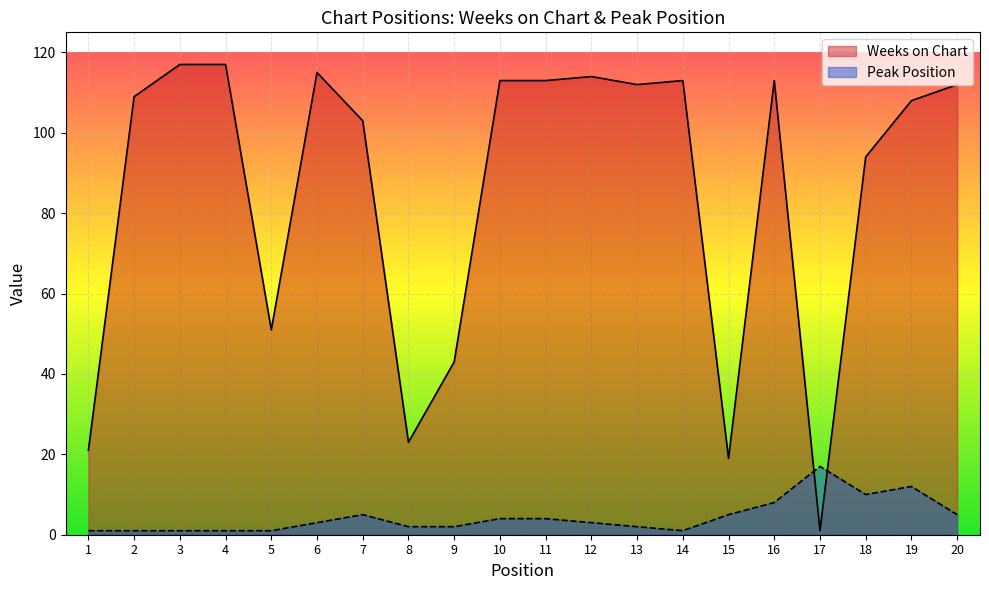

What is the approximate value of Weeks on Chart at 10?

113